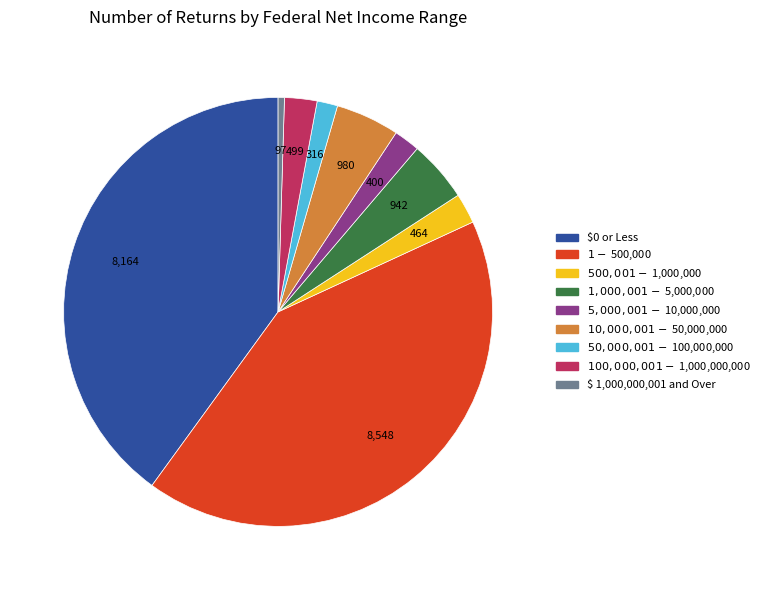

Which slice is the smallest?

$ 1,000,000,001 and Over